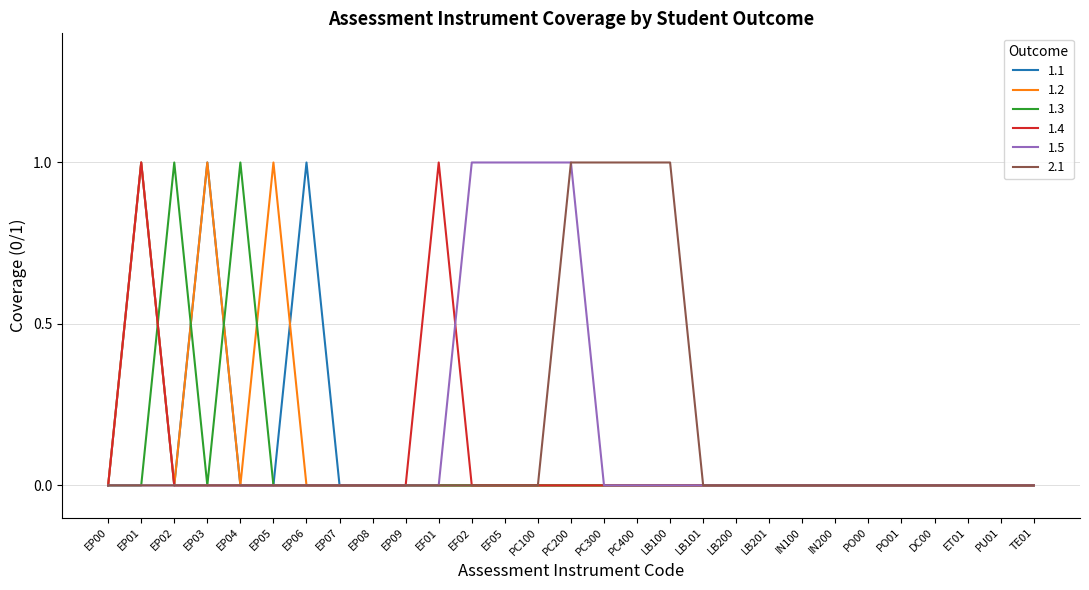

Where is the first local maximum for 1.3?

EP02